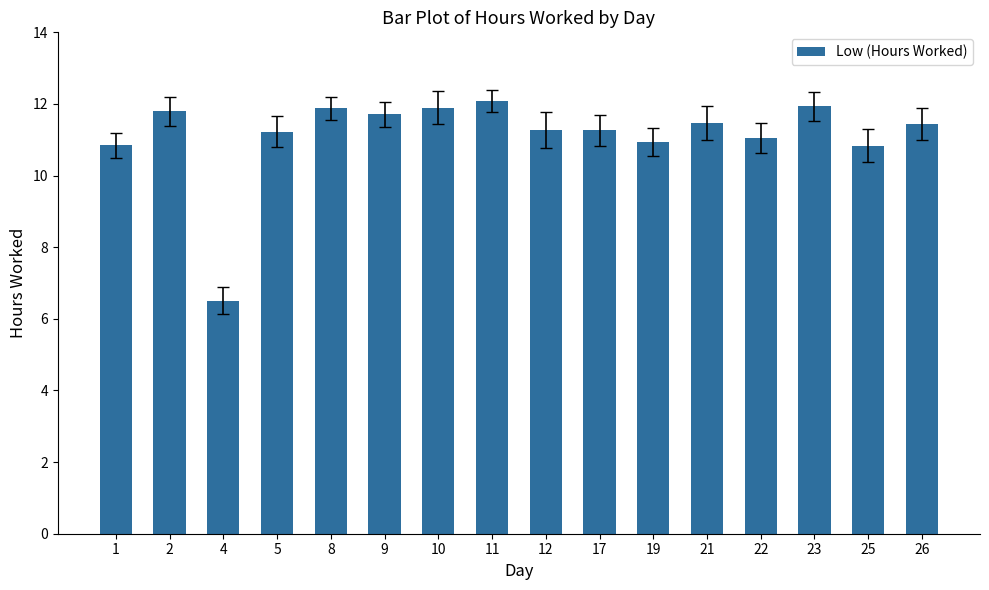

How many bars are there in total?

16